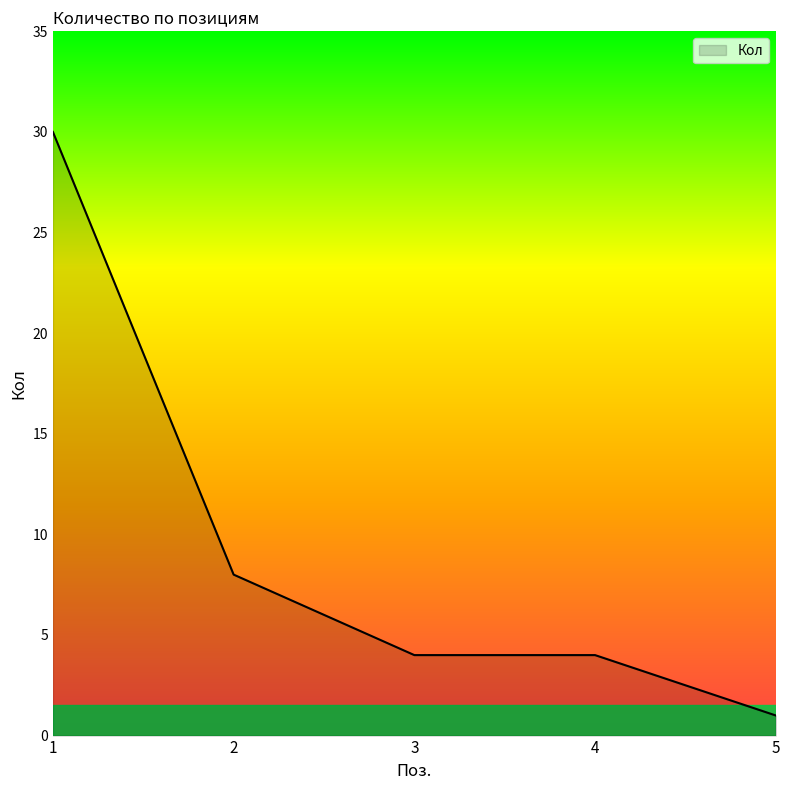

What is the sum of all values?

47